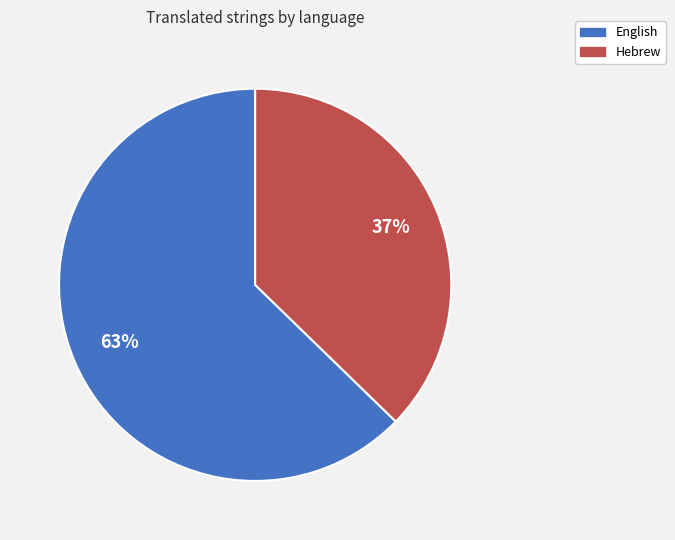

Which slice is the largest?

English